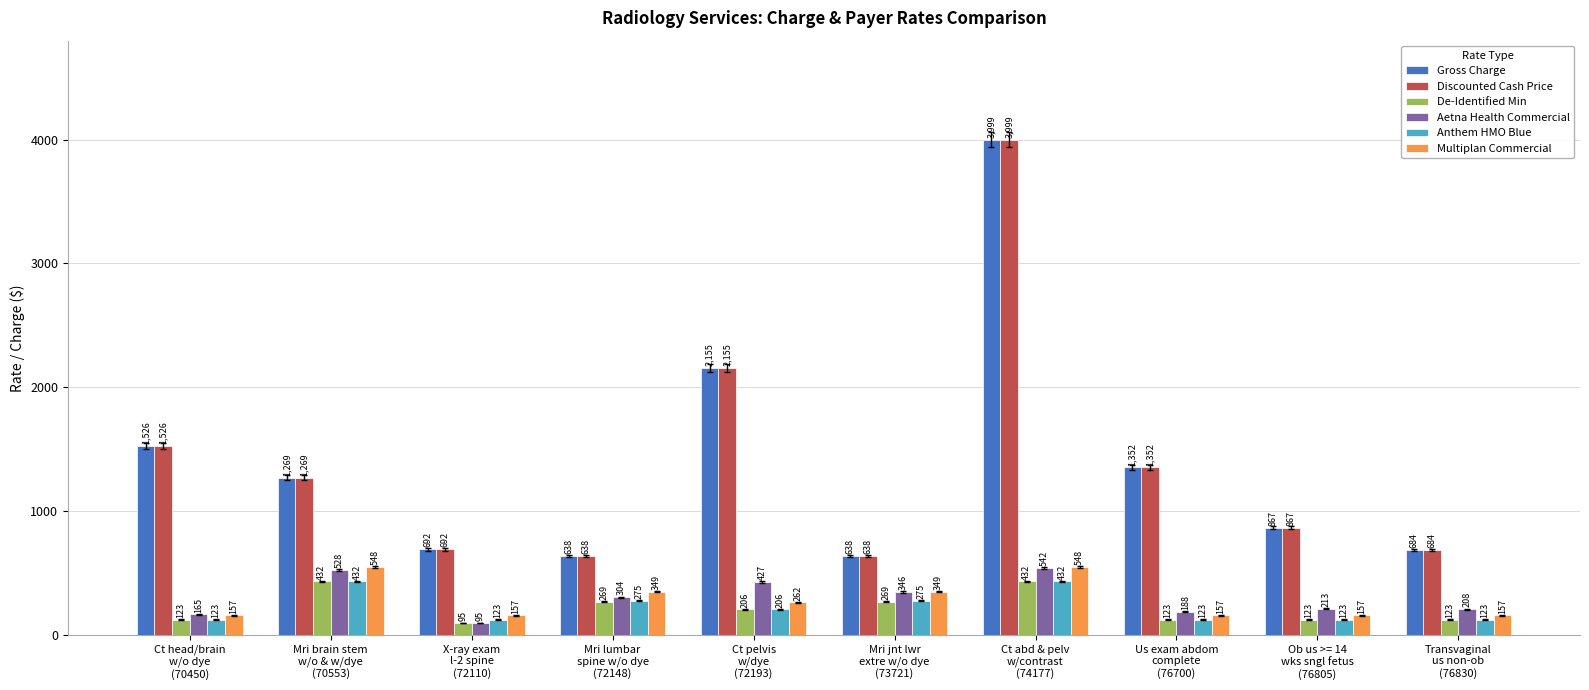

What is the sum of all Discounted Cash Price values?

13820.0